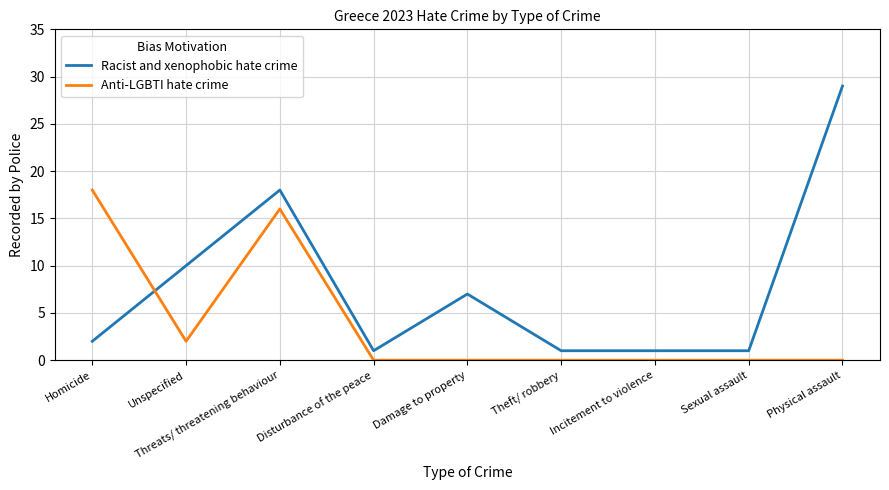

Is it true that Racist and xenophobic hate crime equals 10 at Unspecified?

True